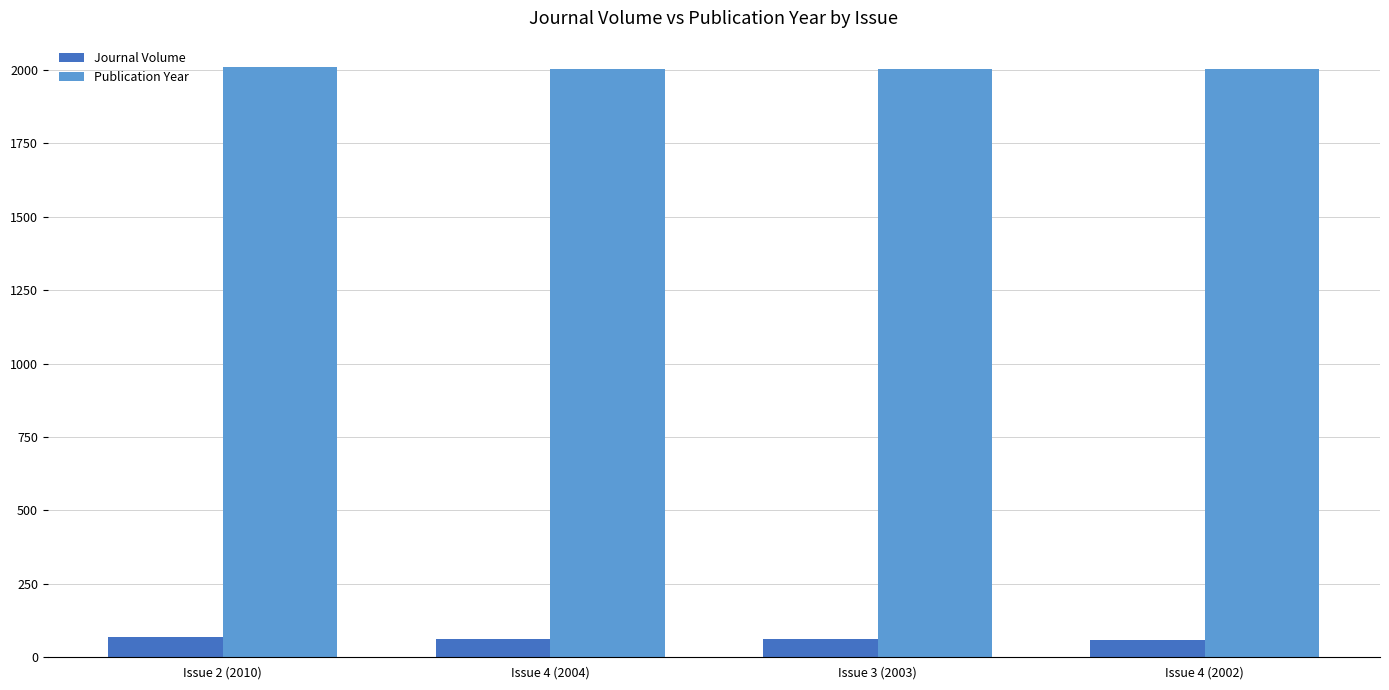

Is it true that Publication Year equals 2004 at Issue 4 (2004)?

True